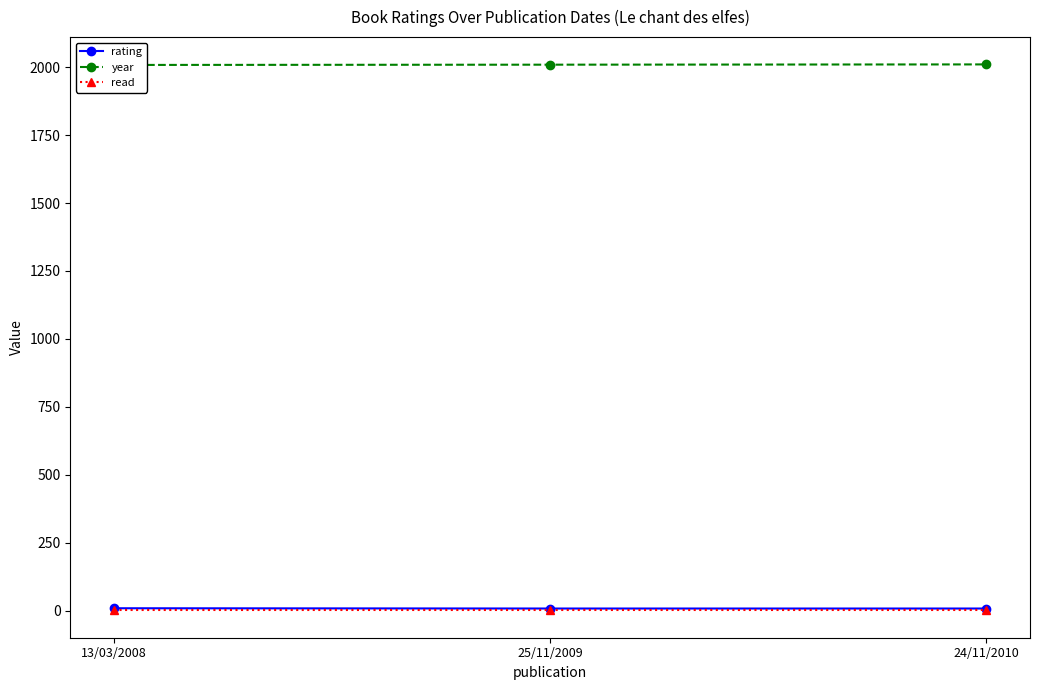

Does the chart have visible grid lines?

No